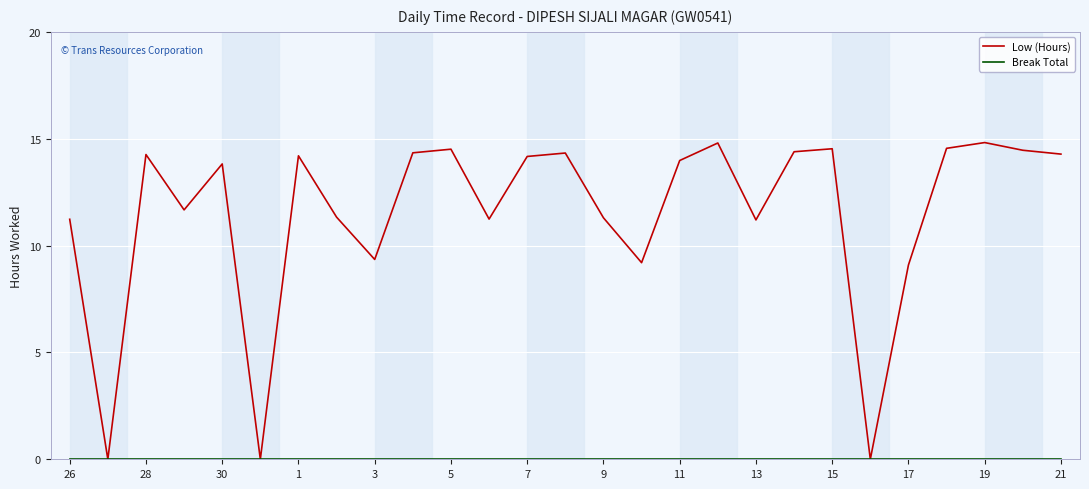

Which series has the largest range (max minus min)?

Low (Hours)